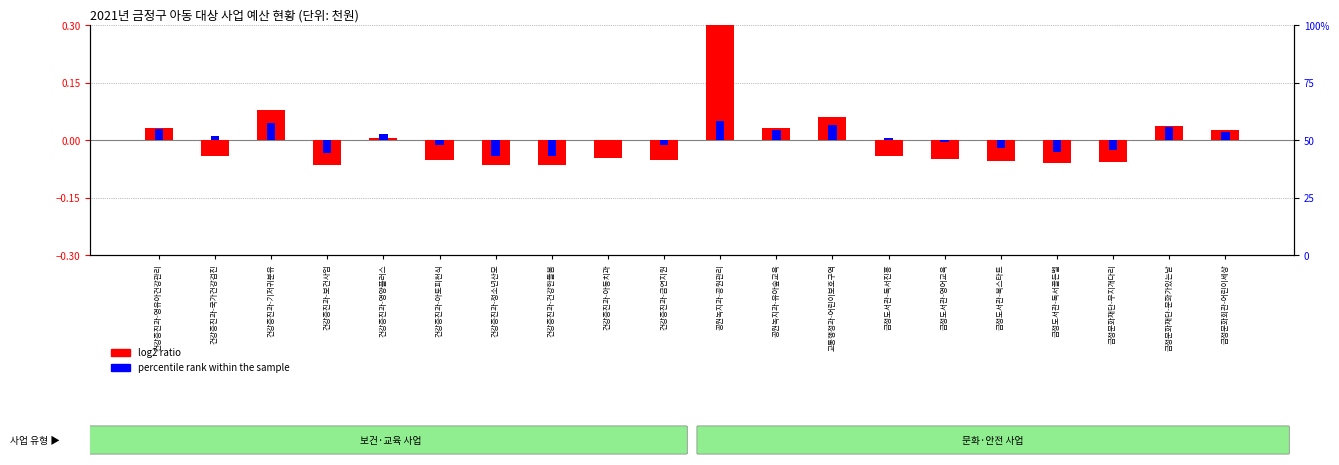

True or false: percentile rank within the sample has a value of 0.0 at 건강증진과-아동치과.

False